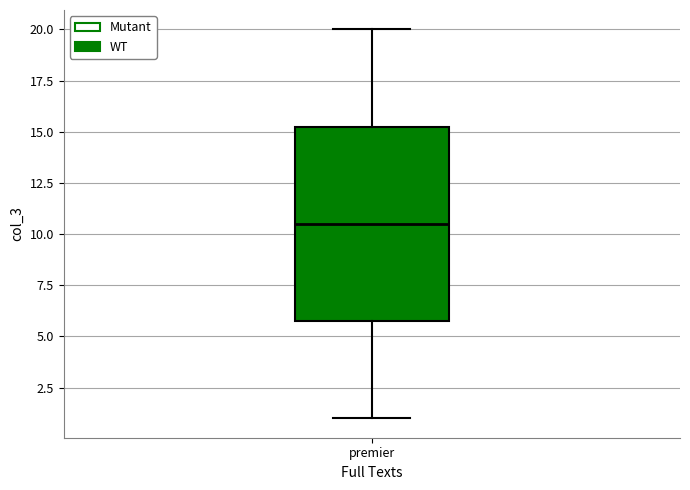

Transcribe this box plot: give where the median line is, the range the box spans, and where the two whiskers end, as read against the y-axis. The values are not printed on the chart, so give them approximately, as read against the axis.

median 10.5, box 6.0 to 15.5, whiskers 1.0 to 20.0